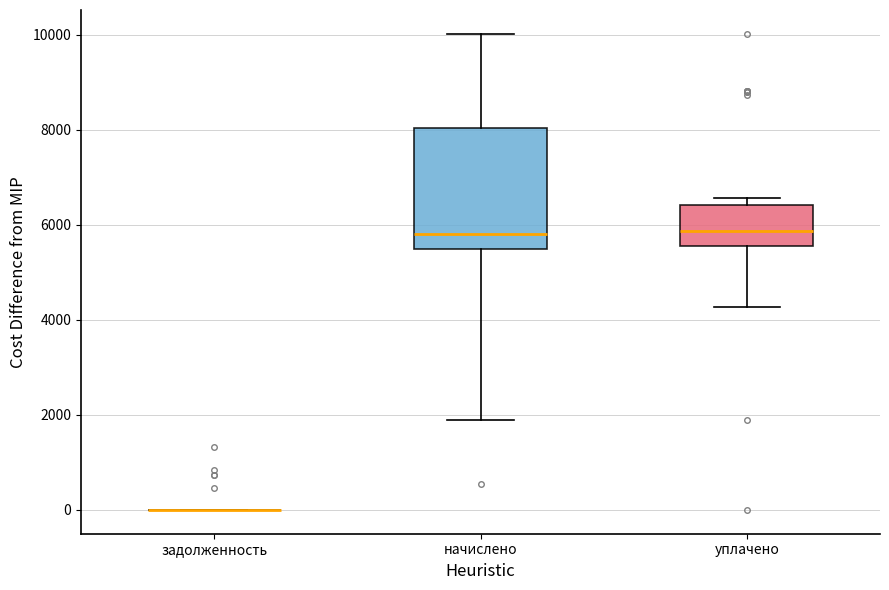

Reading left to right, transcribe this box plot: for each box, give where its median line is, the range the box spans, and where its two whiskers end, as read against the y-axis. The values are not printed on the chart, so give them approximately, as read against the axis.

задолженность: box collapsed to a line at 0, whiskers 0 to 0
начислено: median 5800, box 5400 to 8000, whiskers 1800 to 10000
уплачено: median 5800, box 5600 to 6400, whiskers 4200 to 6600